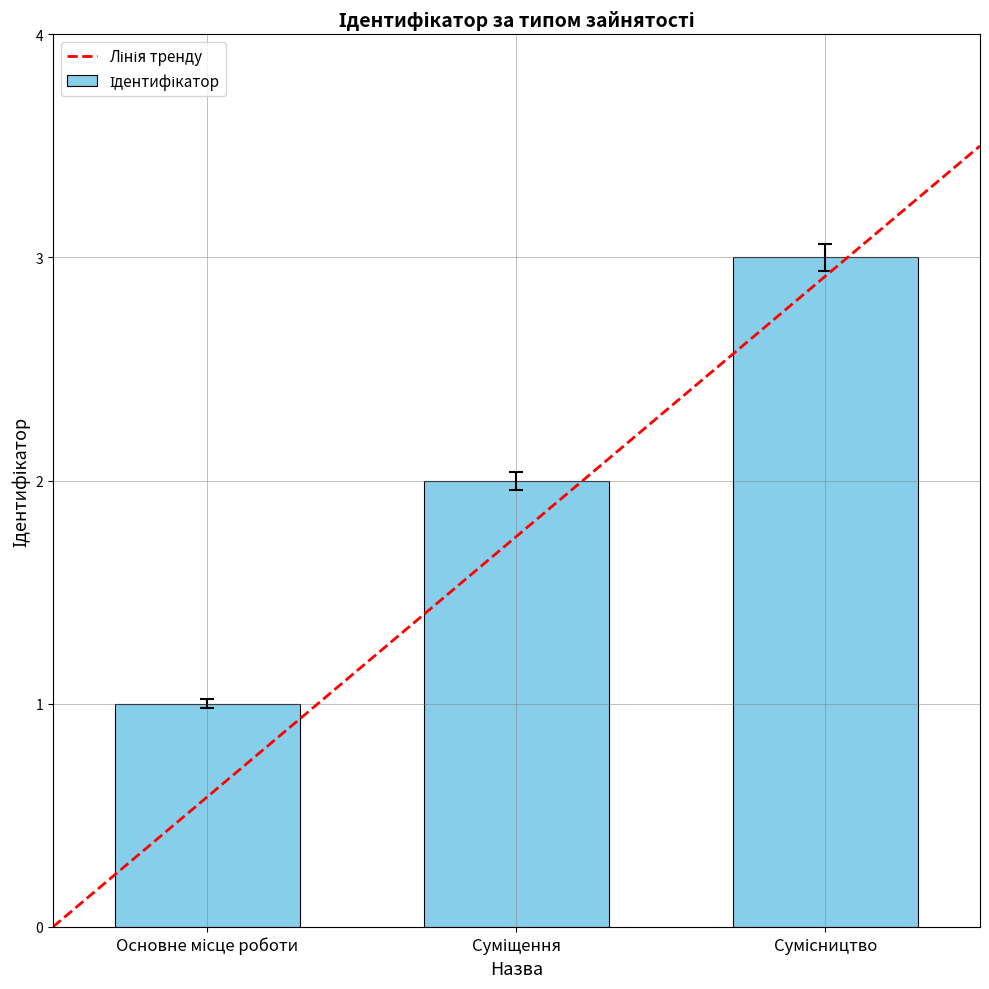

What is the maximum value shown in the chart?

3